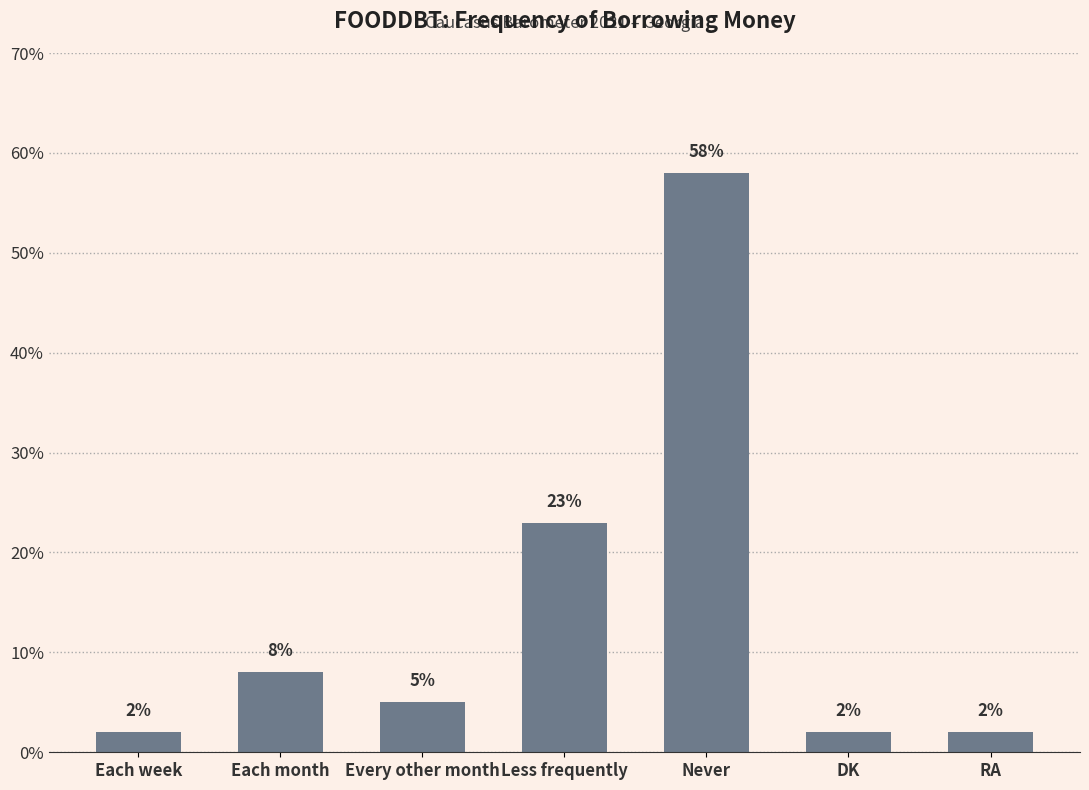

At which label does the data first exceed 5?

Each month